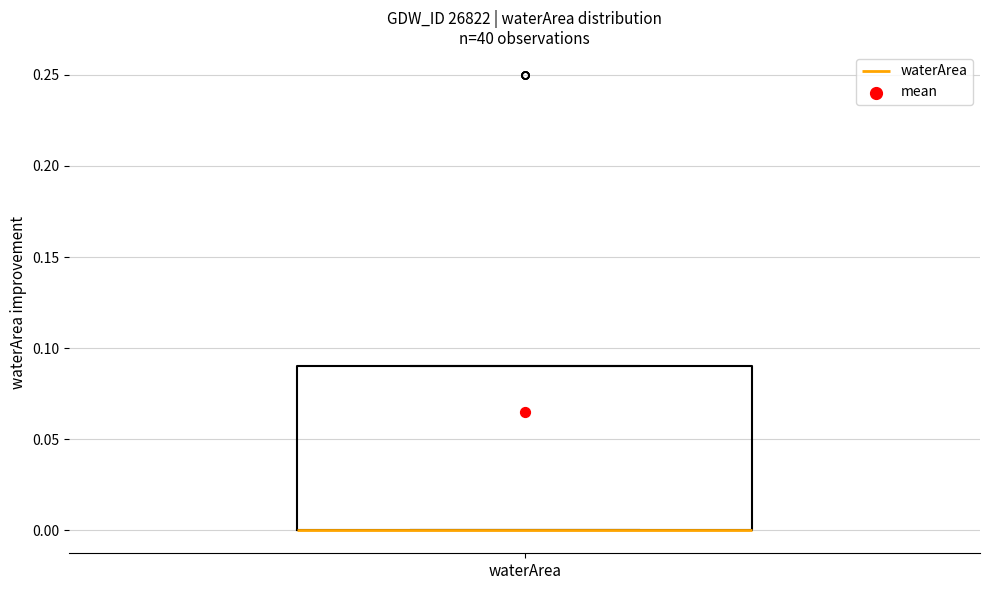

Read this box plot against the y-axis: the position of the median line, the range covered by the box, and the ends of both whiskers. The values are not printed on the chart, so give them approximately, as read against the axis.

median 0.00 (drawn on the box's lower edge), box 0.00 to 0.09, whiskers 0.00 to 0.09